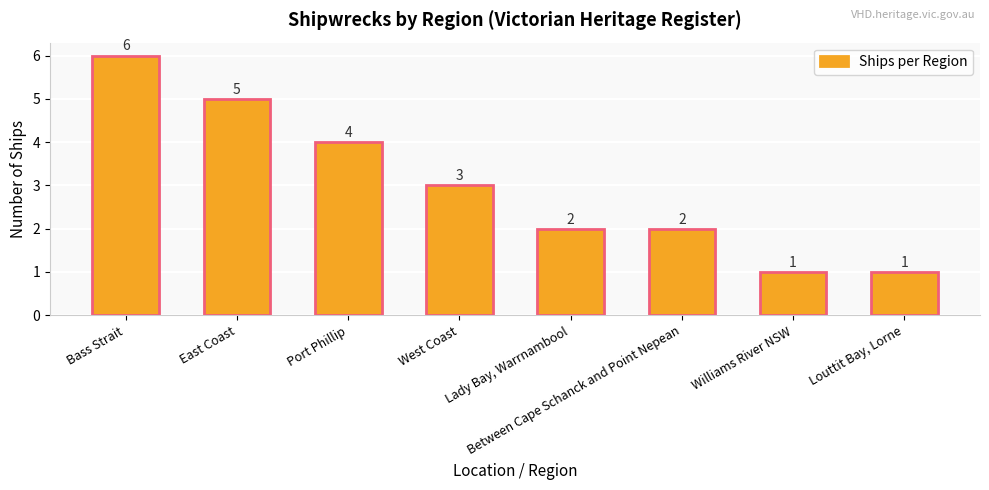

What position from the right is Bass Strait?

8